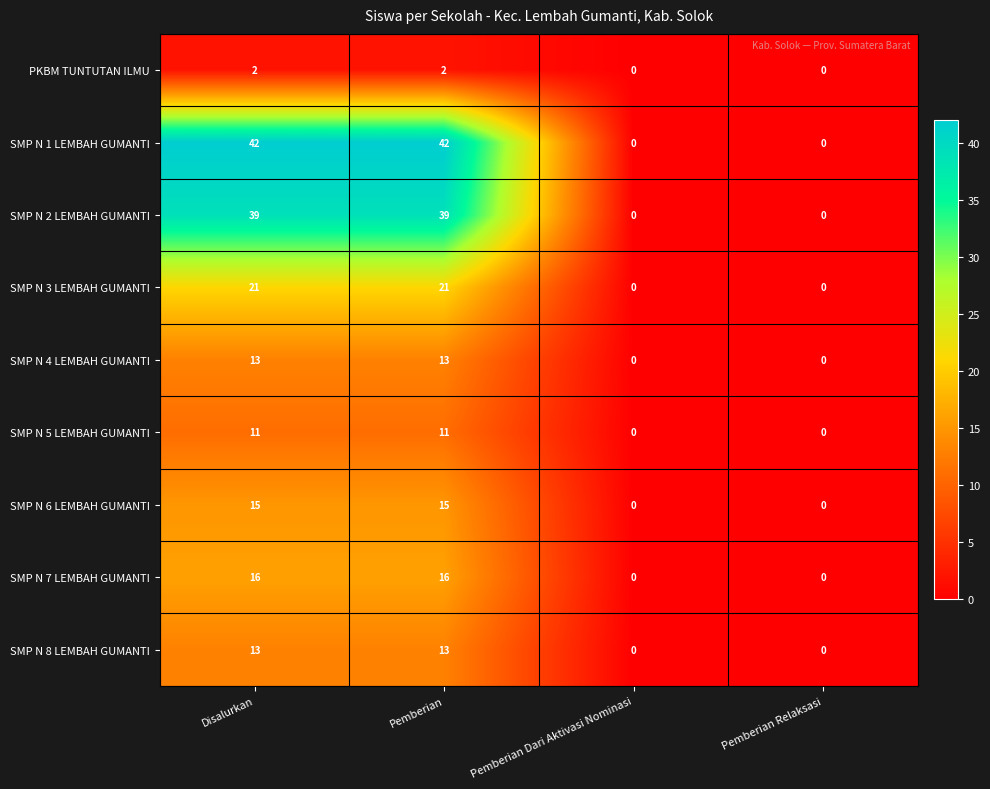

What is the difference between the maximum and minimum values in the SMP N 7 LEMBAH GUMANTI series?

16